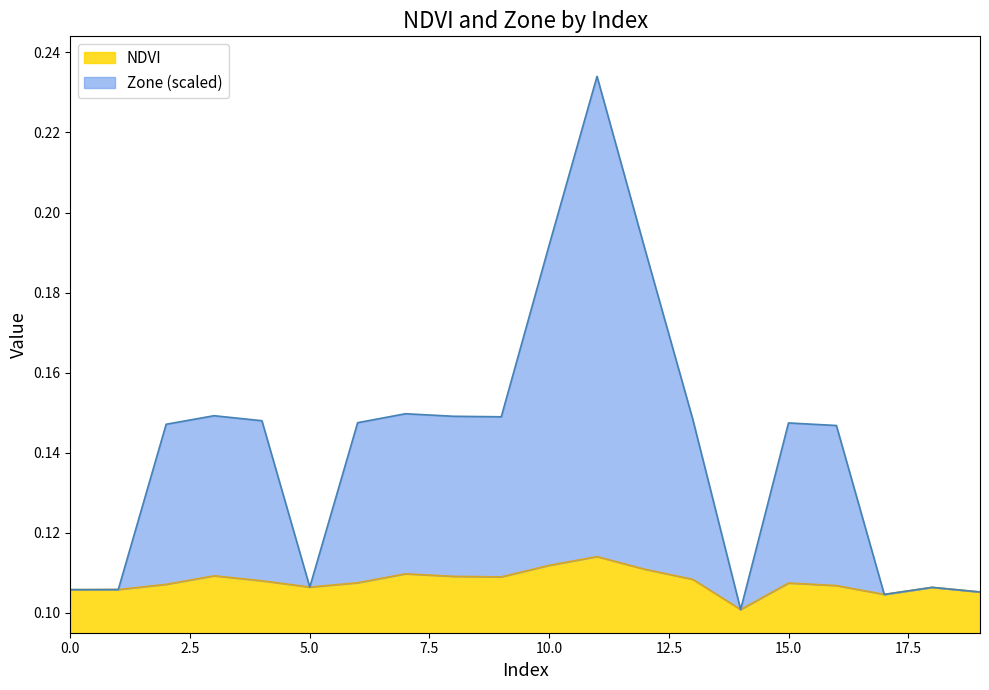

Which label corresponds to the smallest value in the chart?

14